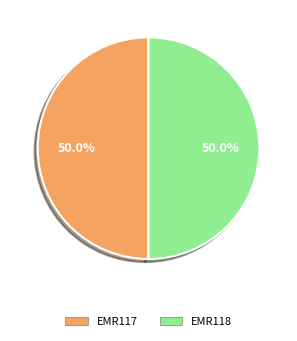

Is it true that EMR118 is 50% of the pie?

True